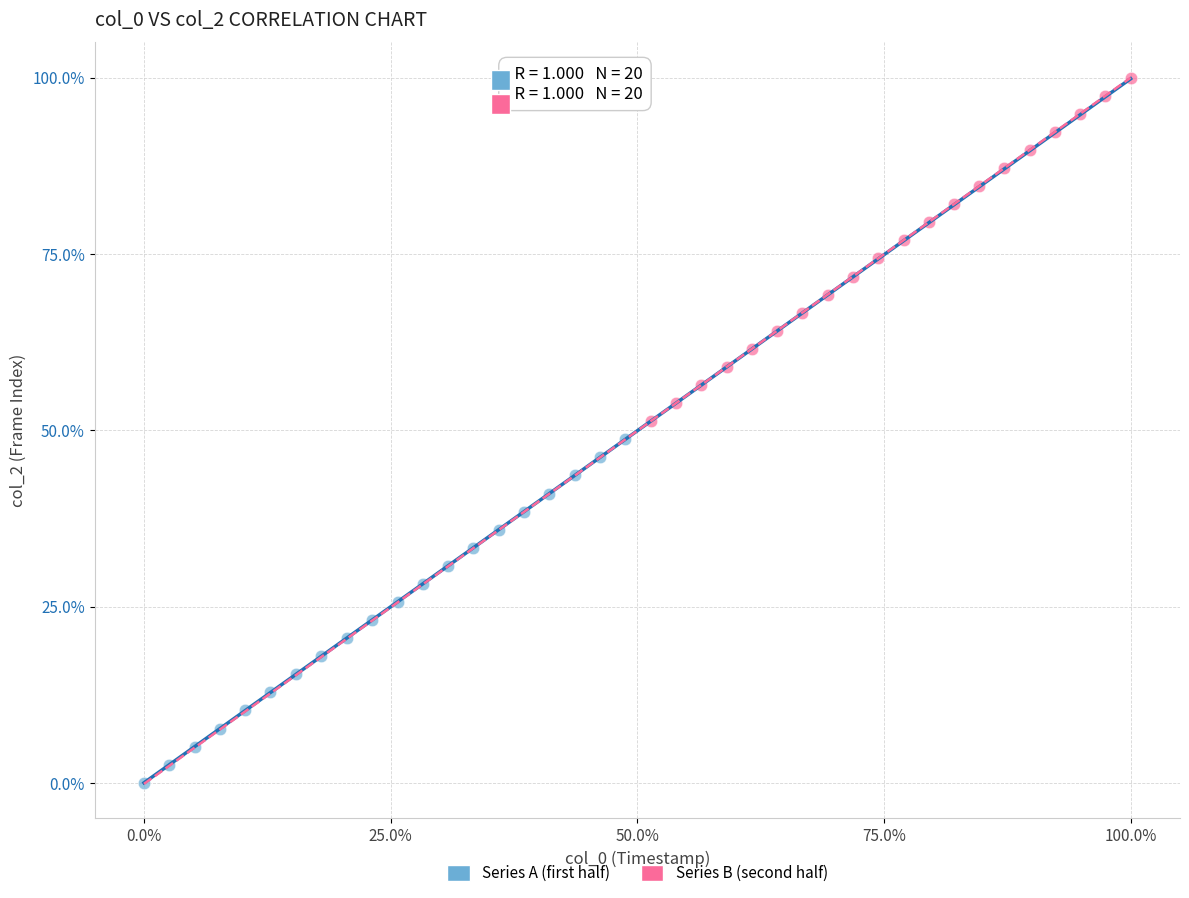

Which series reaches the minimum Y coordinate?

Series A (first half)